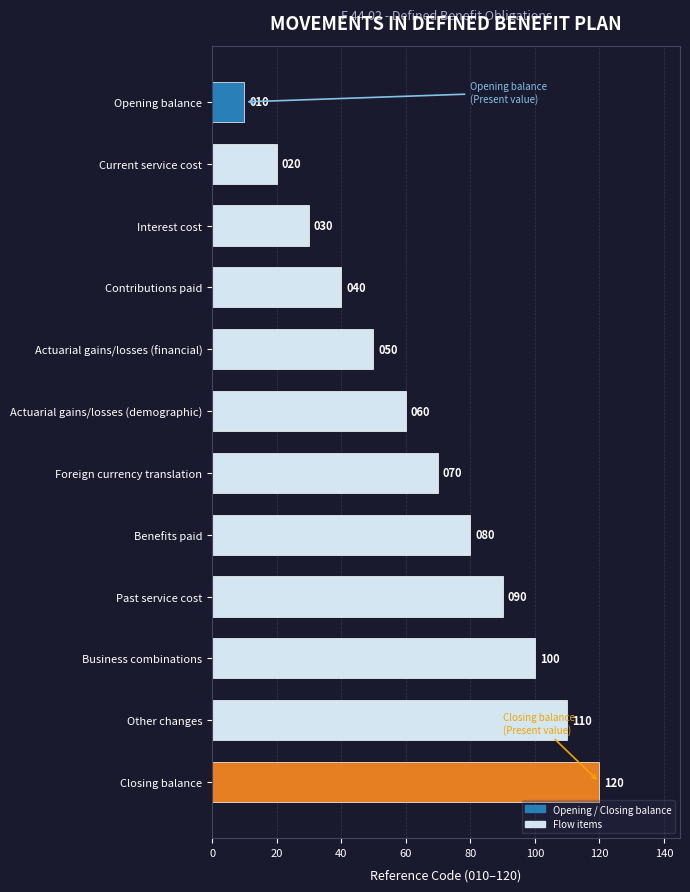

Is it true that the value at Closing balance is 120?

True